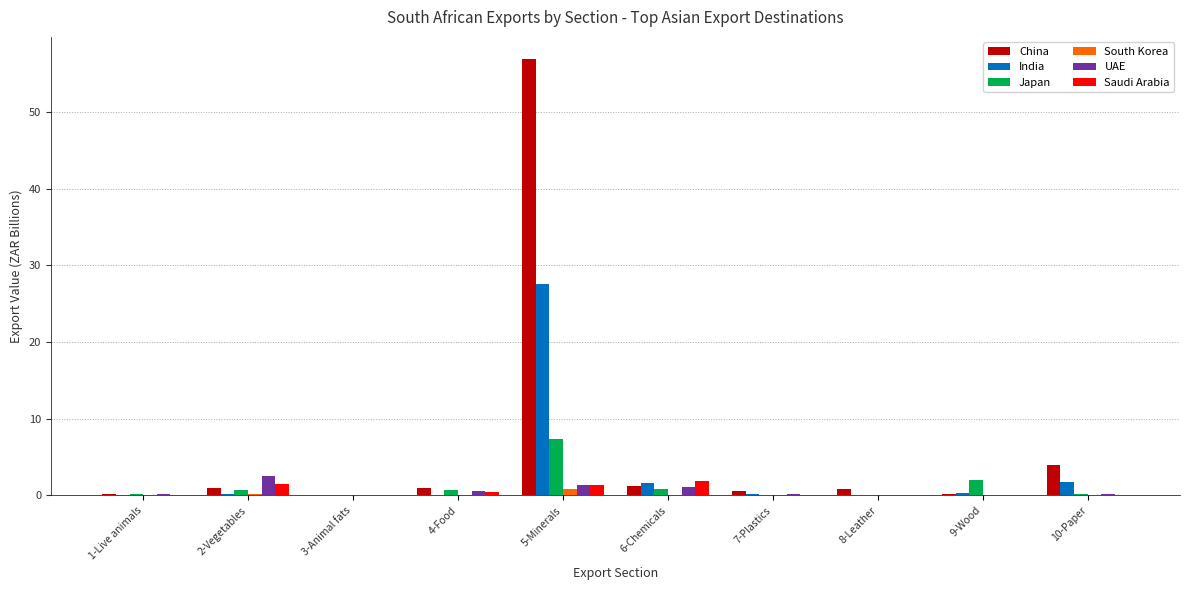

The value of South Korea at 4-Food is 0.0. True or false?

True